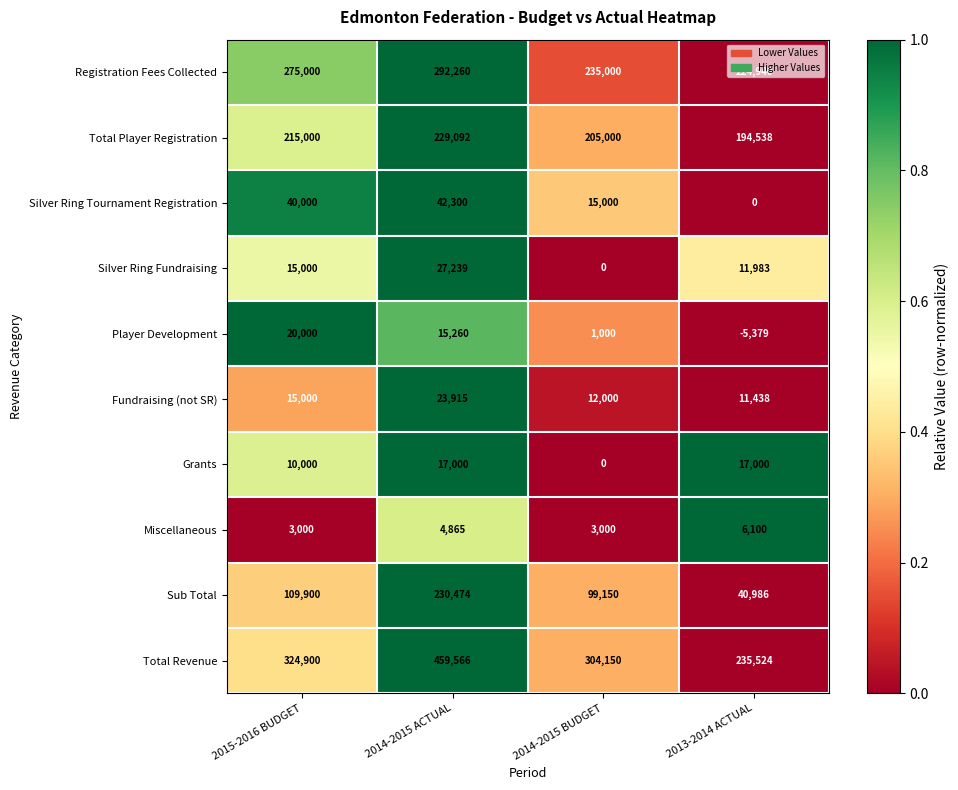

Which series changed the most between 2014-2015 ACTUAL and 2013-2014 ACTUAL?

Total Revenue